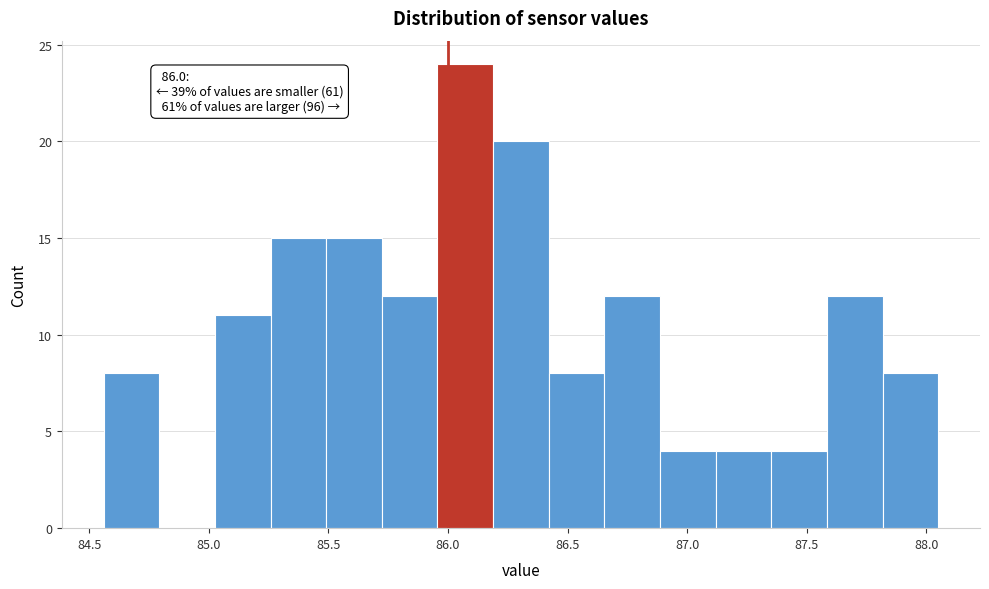

Which range on the x-axis has the tallest bar?

85.95 to 86.20